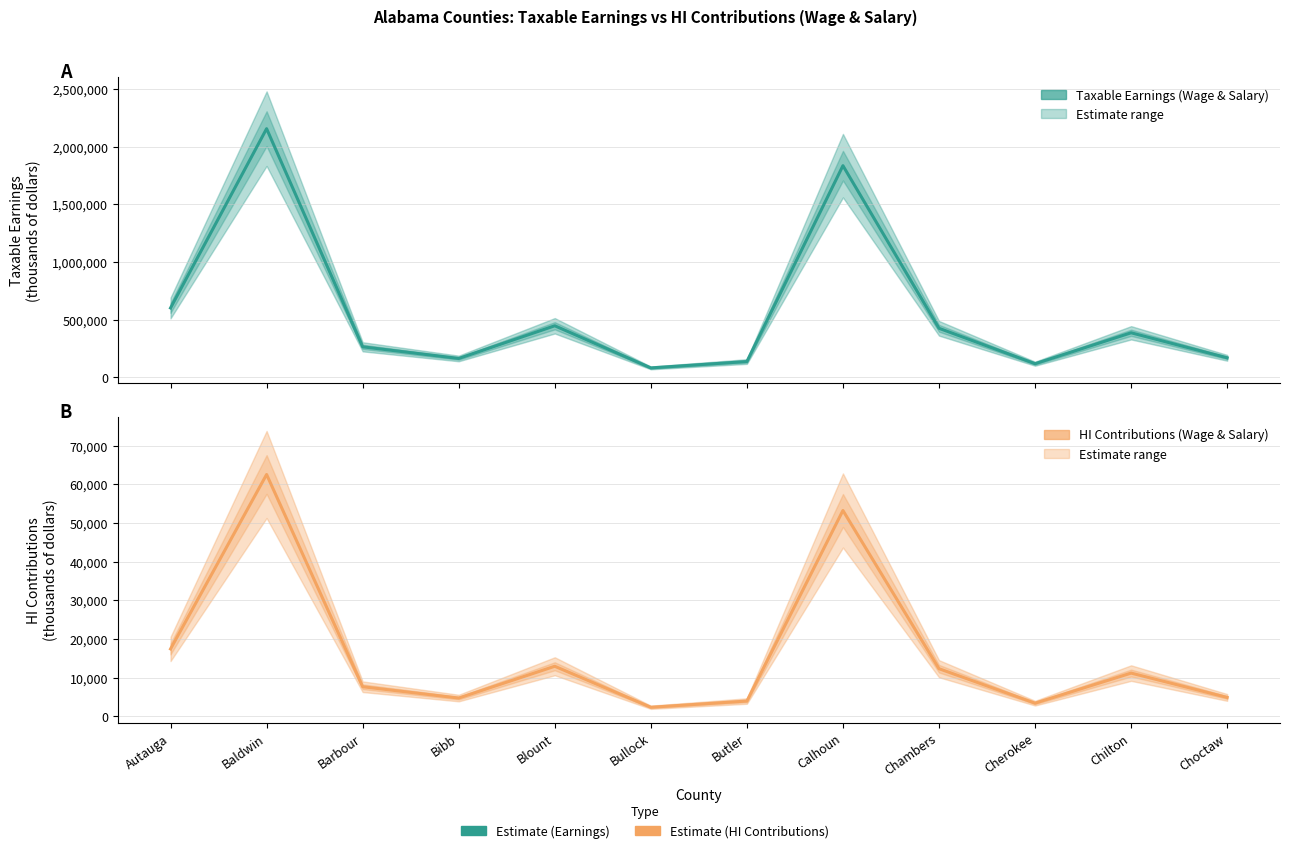

What is the difference between the Taxable Earnings (Wage & Salary) values at Calhoun and Choctaw?

1667302